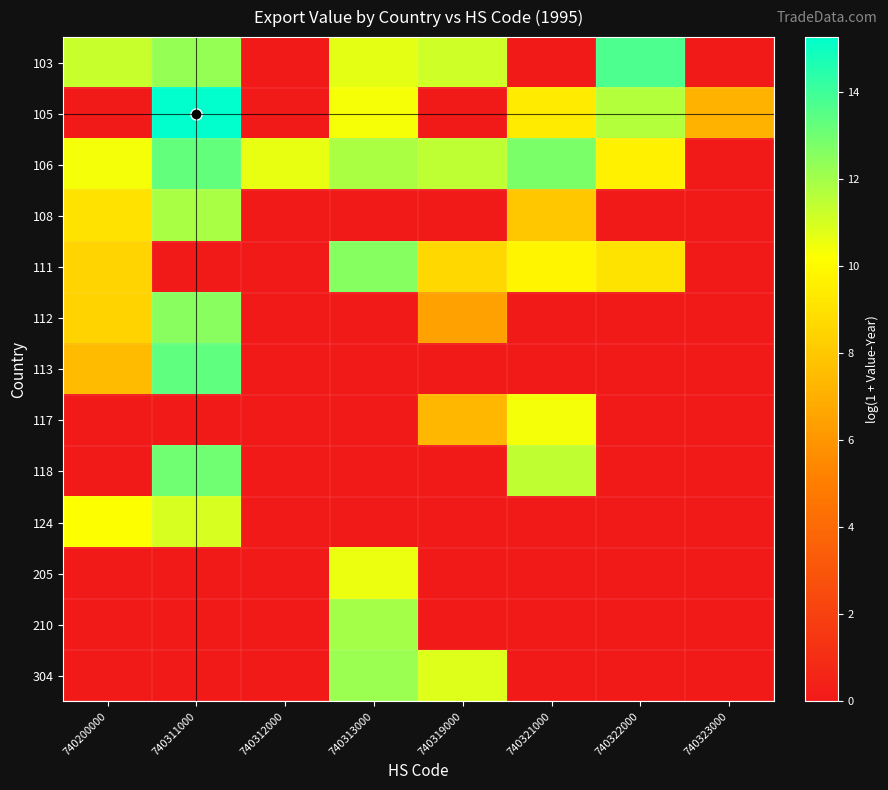

At which category is the sum across all series the highest?

740311000